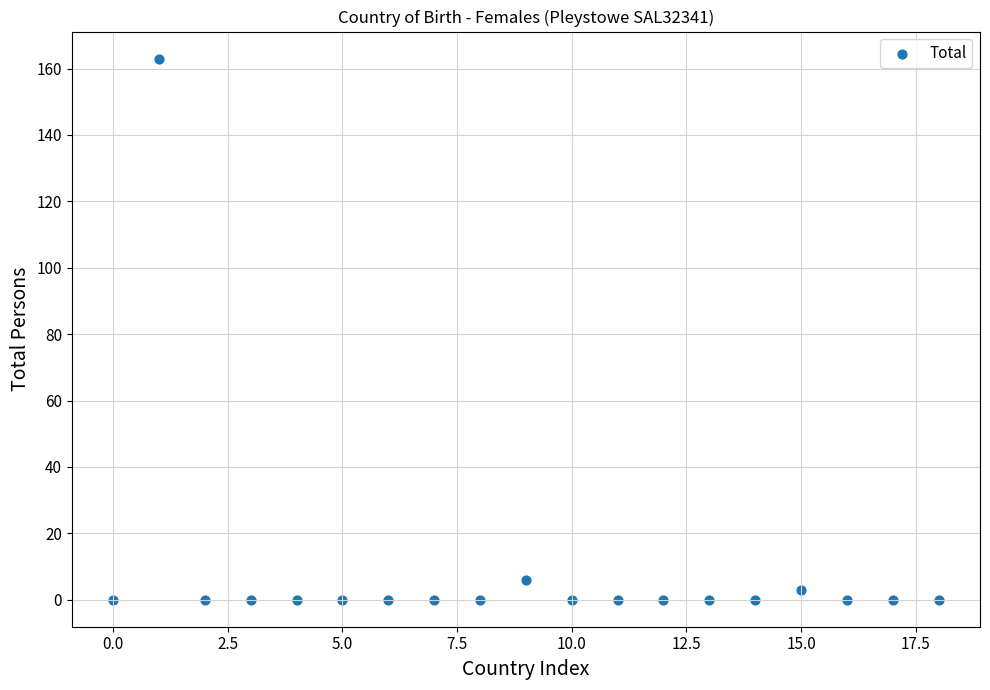

What is the range of Y values (max minus min)?

163